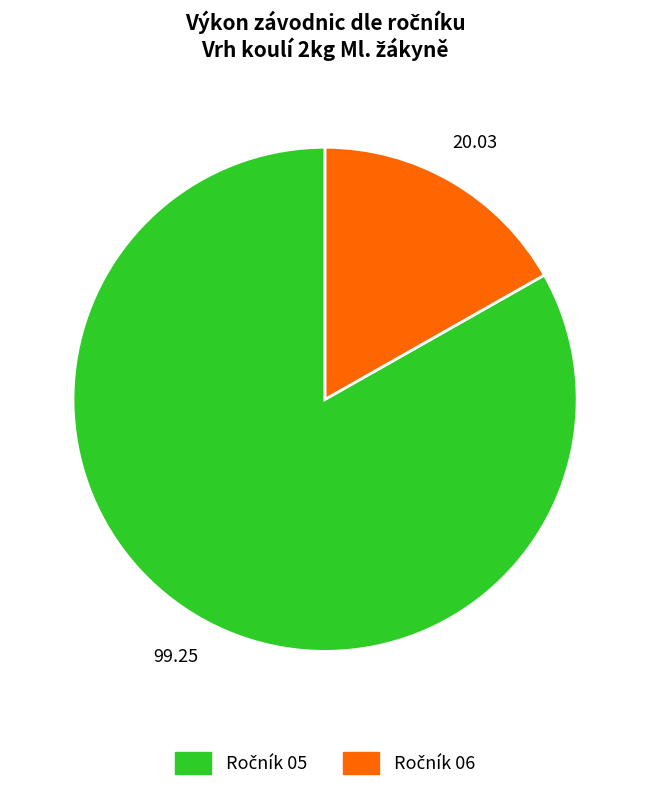

Is there any slice that represents more than half of the pie?

Yes